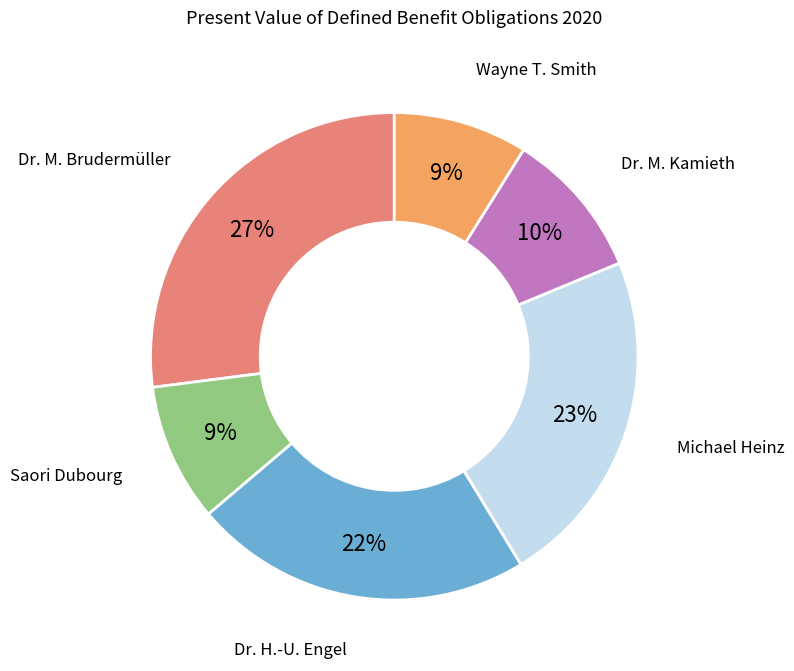

Does Wayne T. Smith represent more than half of the total?

No